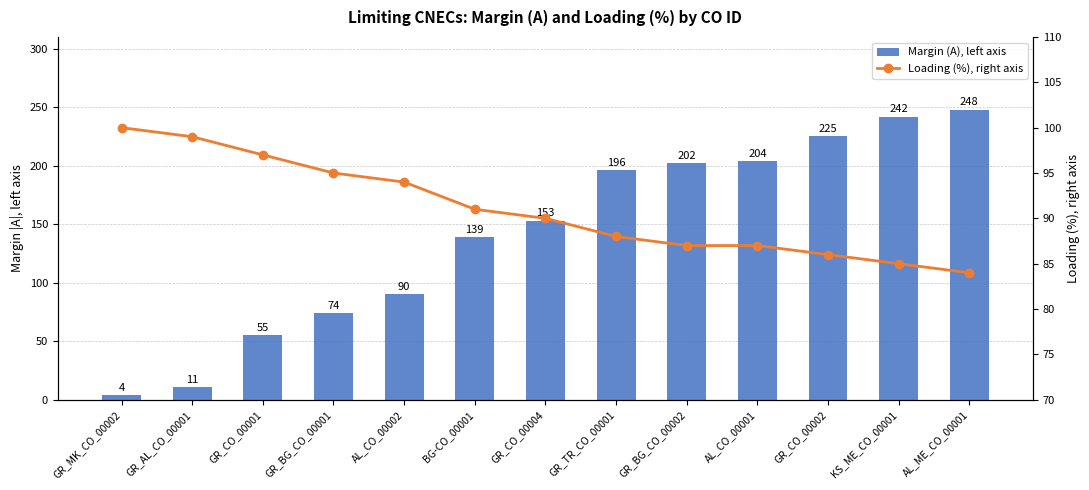

How many data points in Loading (%), right axis are above 90?

6